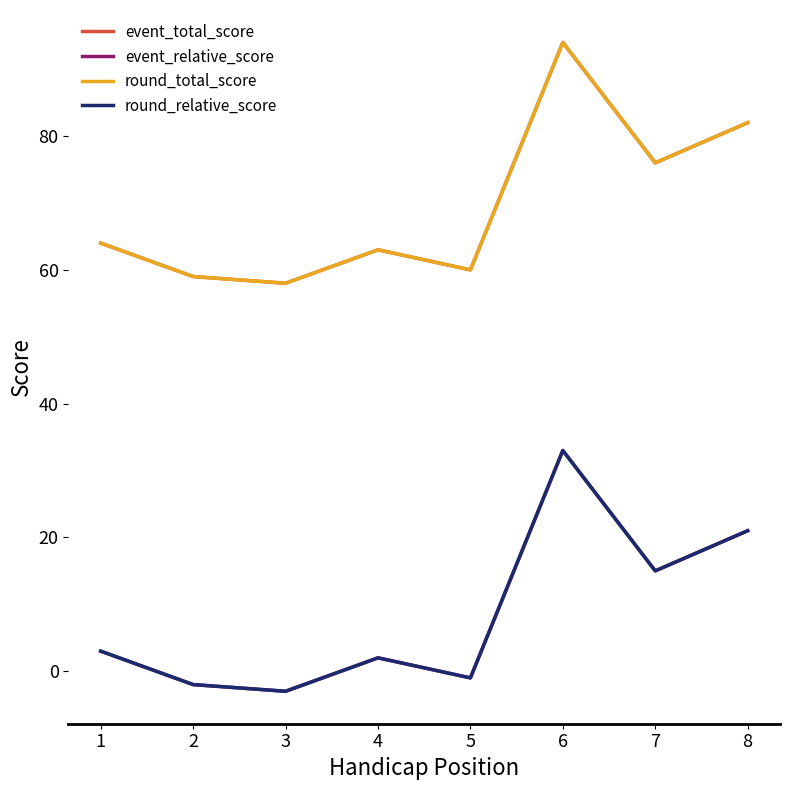

Is this an area chart (filled region under the line)?

No